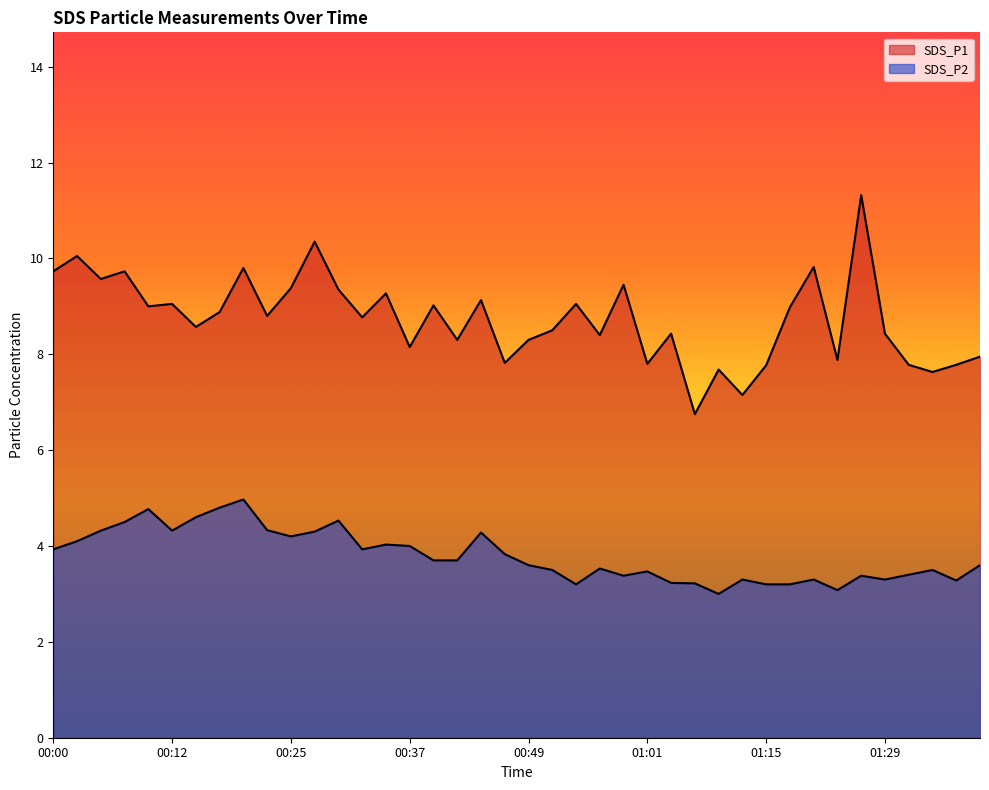

What is the difference between the second highest and second lowest values in the SDS_P1 series?

3.2